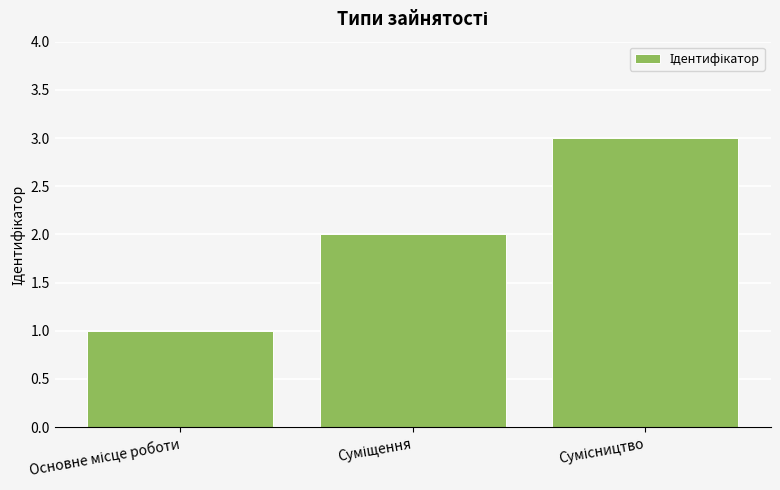

Count the values in the range 1 to 3.

3